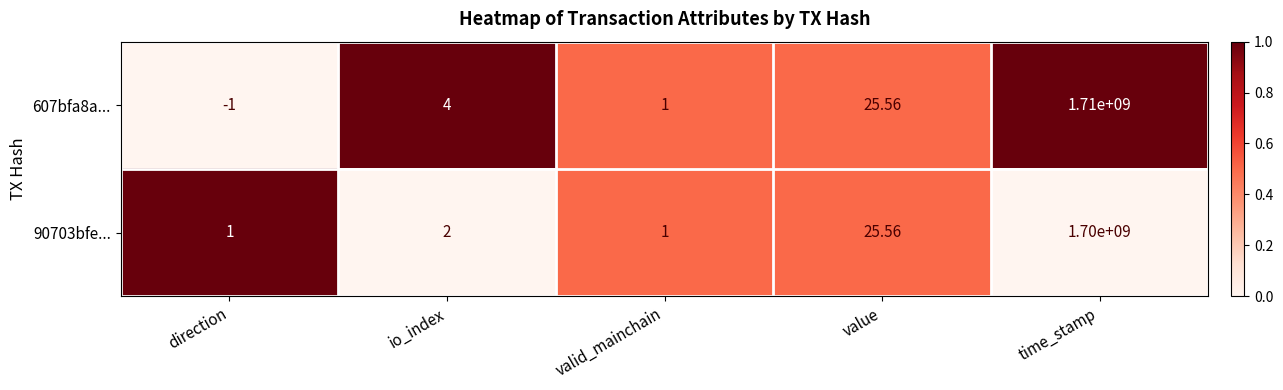

Which category has the highest value in the 607bfa8a... series?

time_stamp